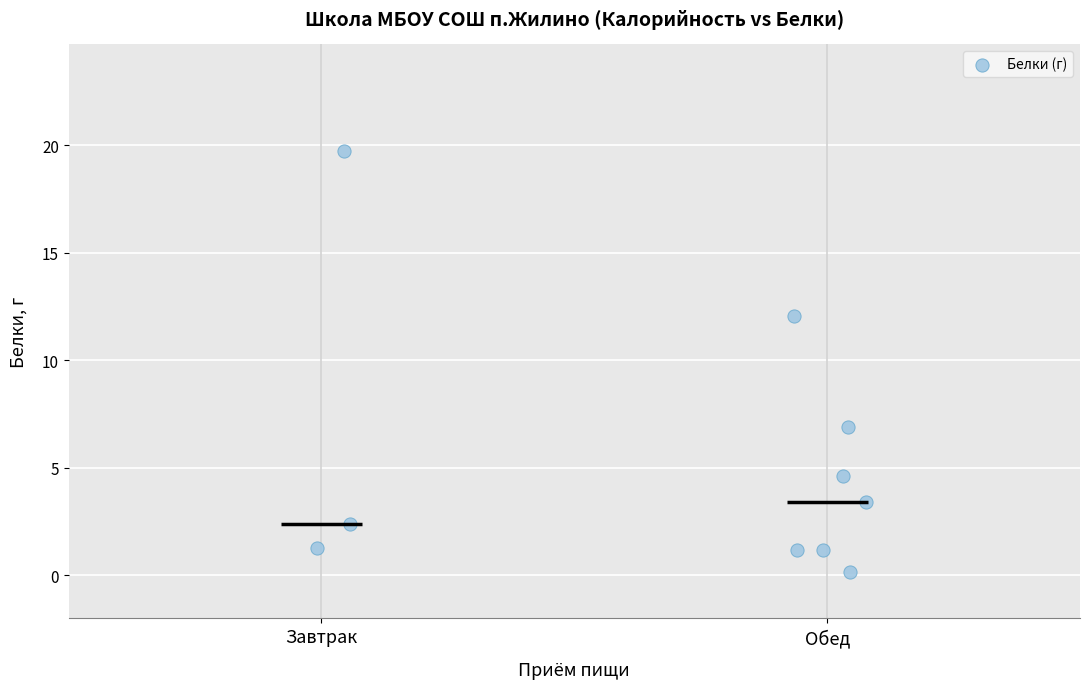

What Y value in the scatter plot is closest to 9?

6.9